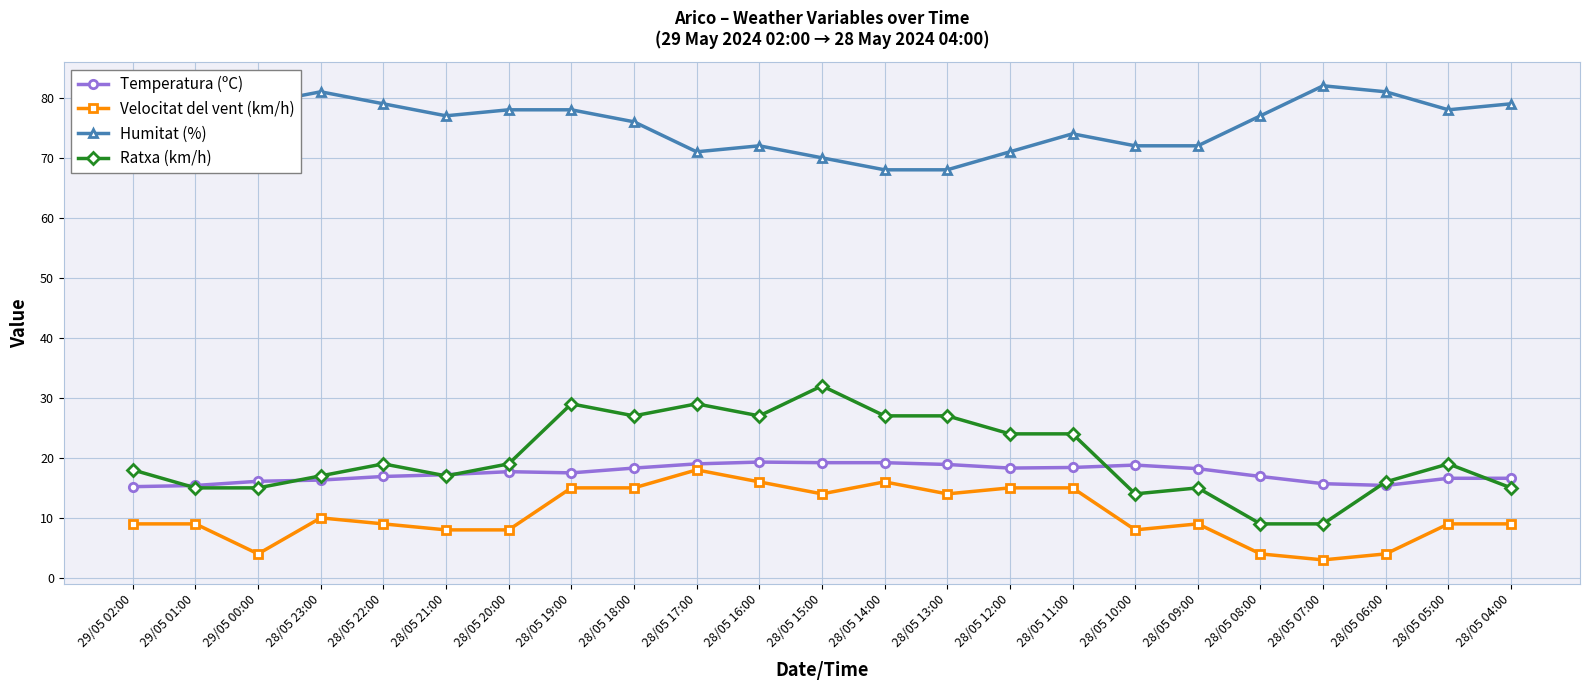

The Ratxa (km/h) series shows 5.1 at 28/05 12:00. True or false?

False